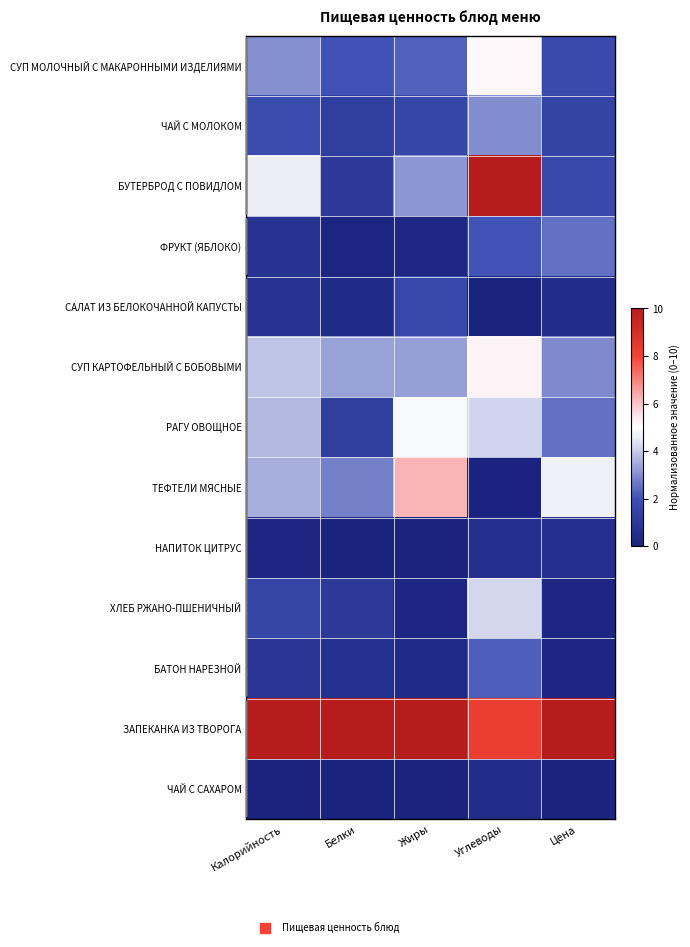

What is the total value across all series at Белки?

23.8